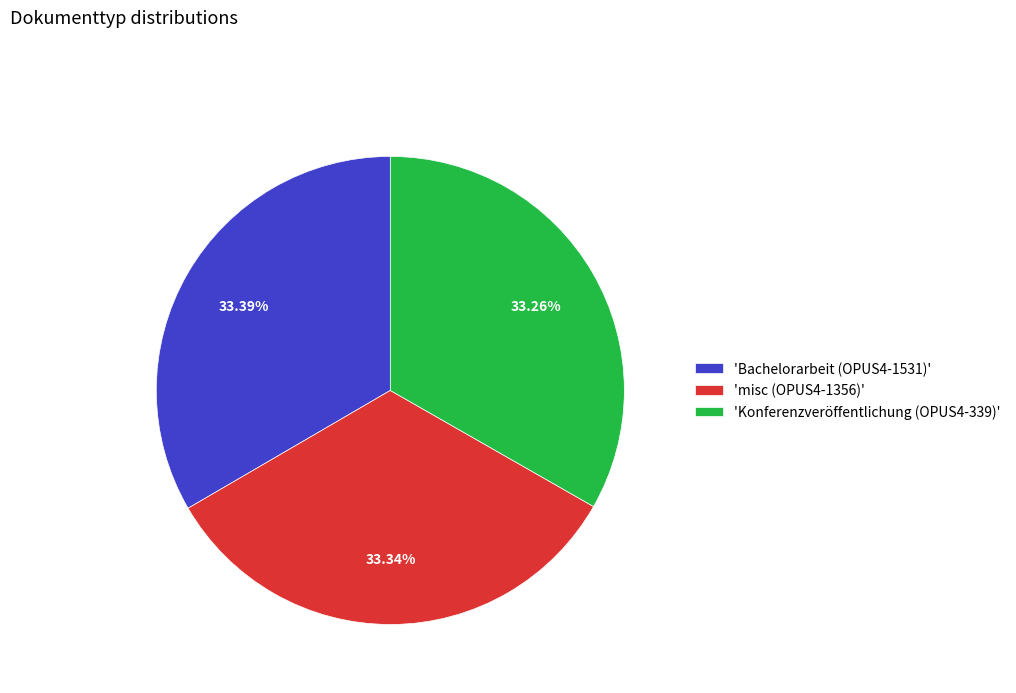

Approximately how many times larger is the value at 'misc (OPUS4-1356)' compared to 'Bachelorarbeit (OPUS4-1531)'?

1.0